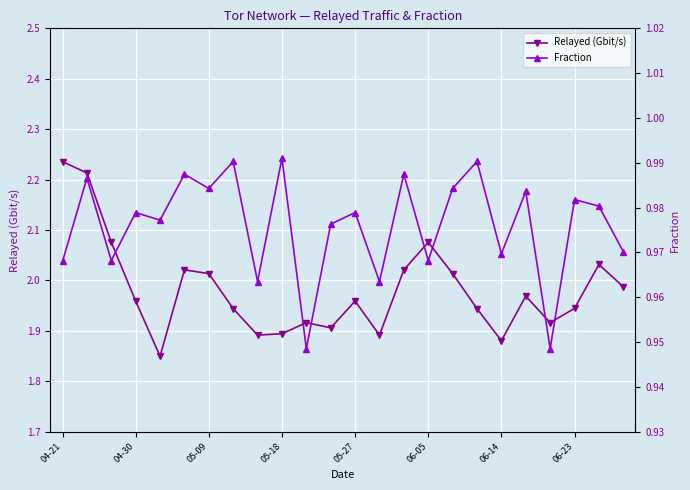

True or false: Relayed (Gbit/s) has more than 2 interior local peaks.

True